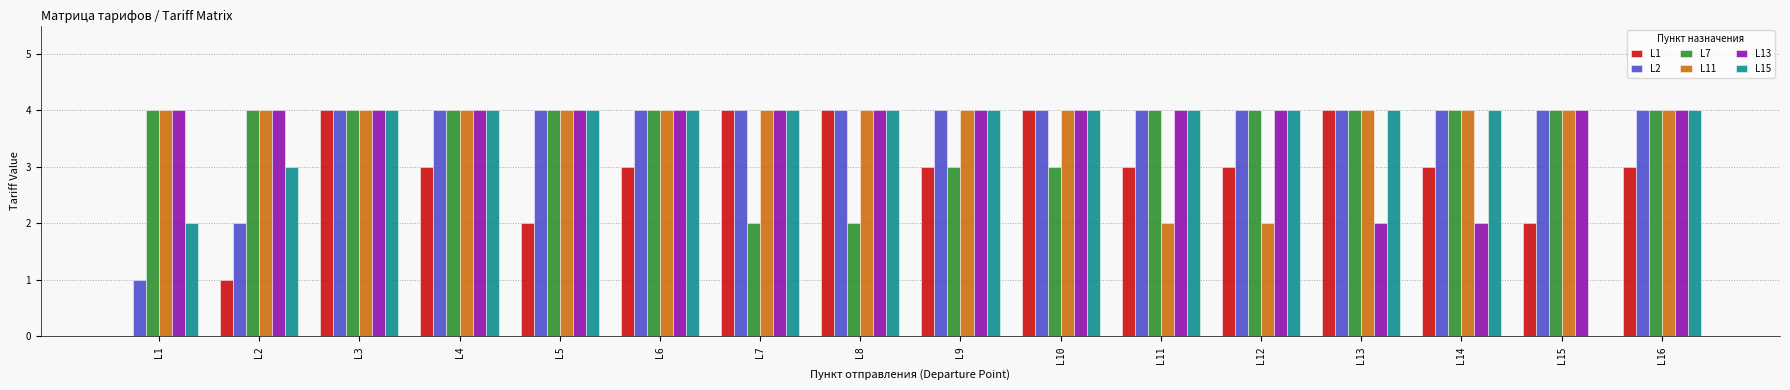

At which category is the sum across all series the highest?

L3